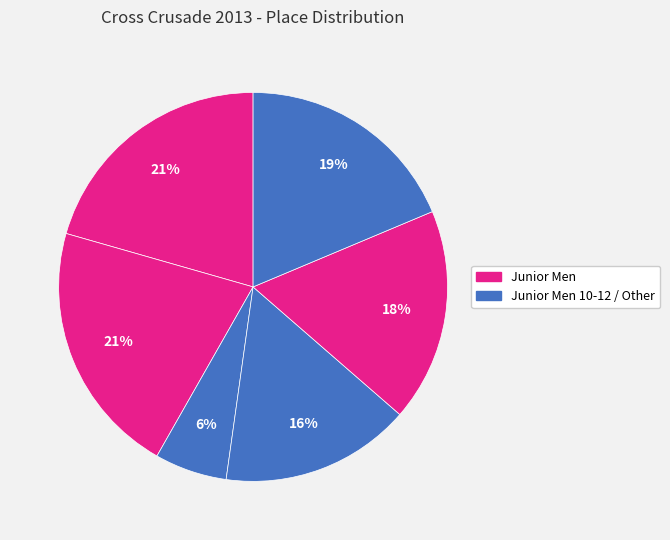

How many segments does this pie chart have?

6